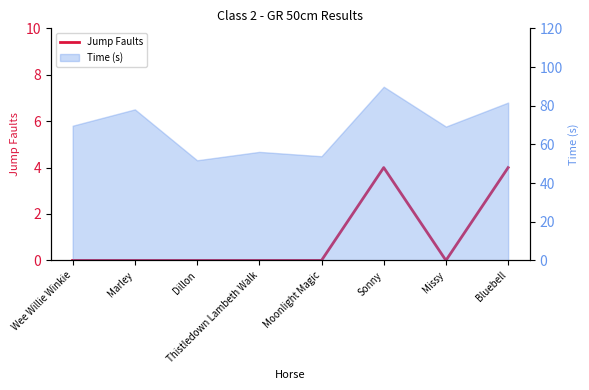

List the labels in order of value, smallest first.

Wee Willie Winkie, Marley, Dillon, Thistledown Lambeth Walk, Moonlight Magic, Missy, Sonny, Bluebell